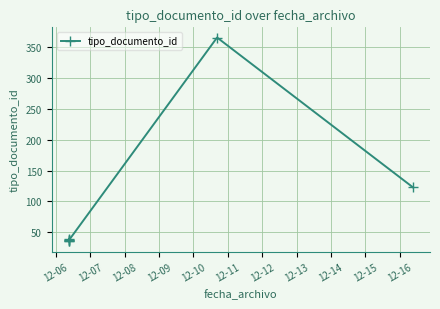

What is the change in value from 12-09 to 12-11?

+327